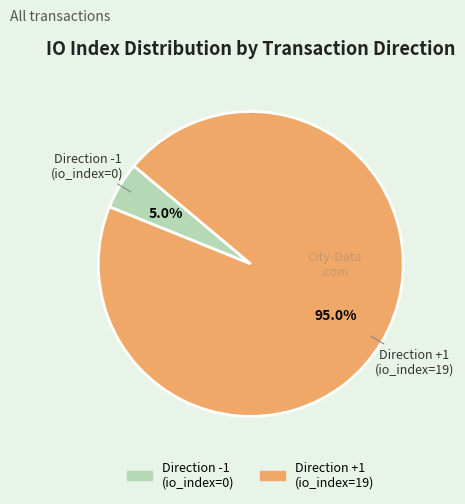

Is there a majority slice in this chart?

Yes